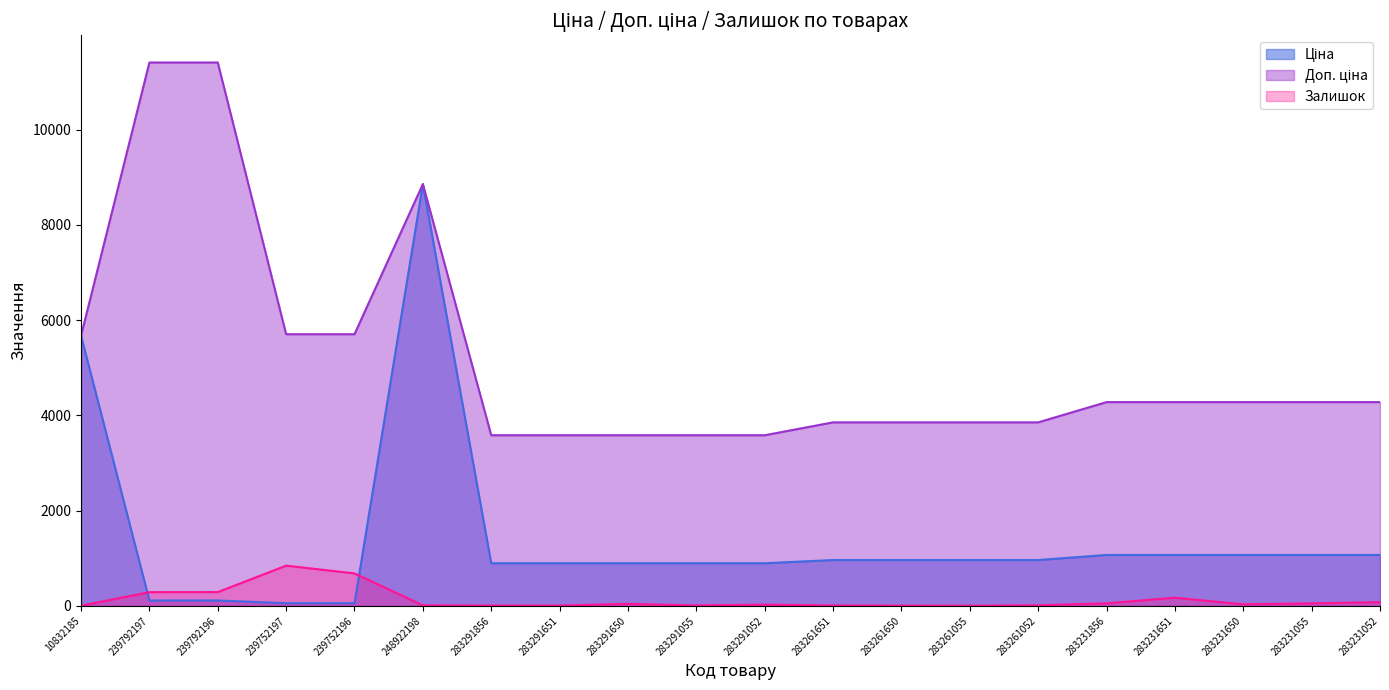

True or false: Залишок and Доп. ціна intersect in this chart.

False